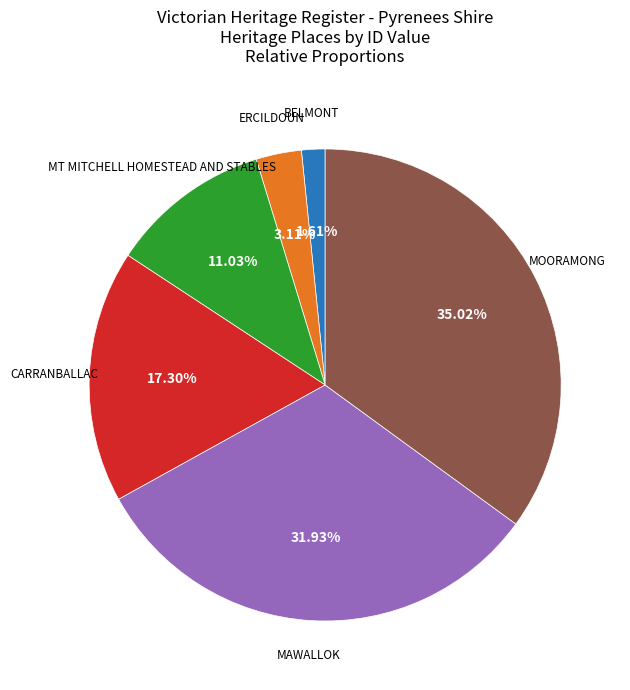

Count the number of slices in the pie.

6